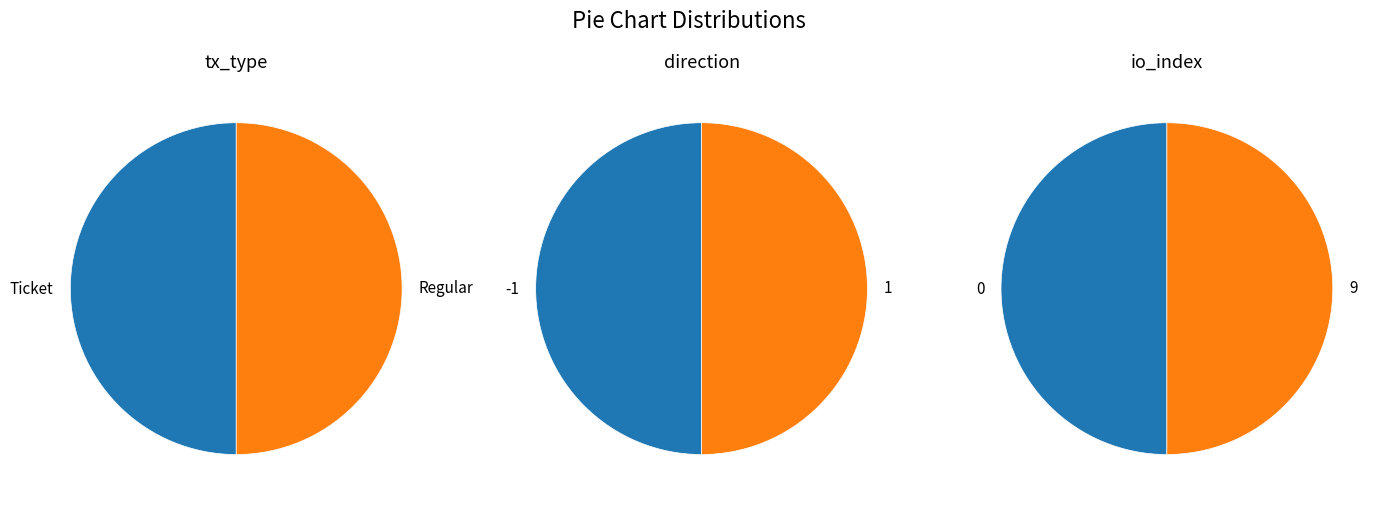

Rank the series by their maximum value, from highest to lowest.

tx_type, direction, io_index